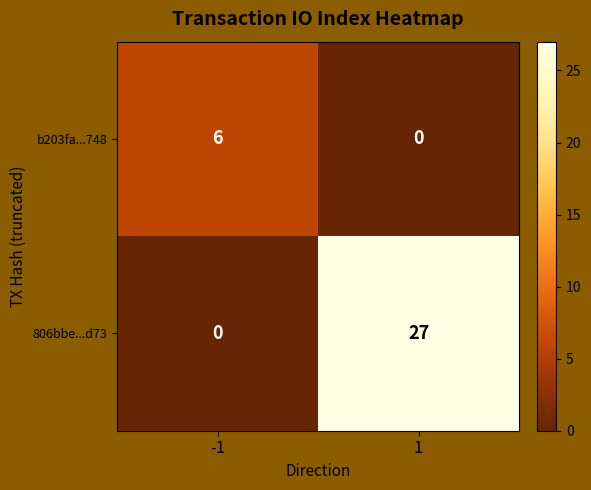

How many data points in 806bbe...d73 are less than 27?

1